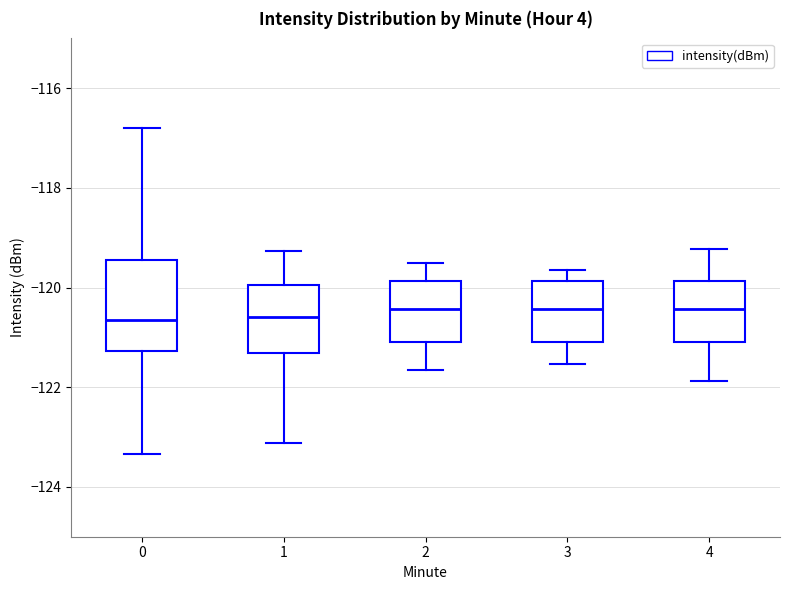

Which box is the tallest, from its lower edge to its upper edge?

0